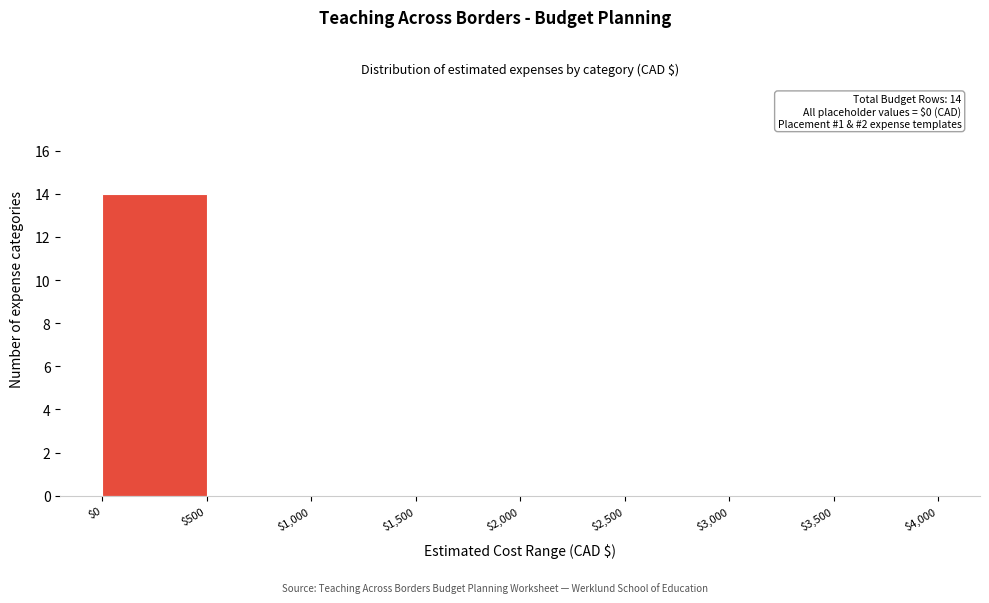

Over which range of the x-axis is the bar tallest?

$0 to $500